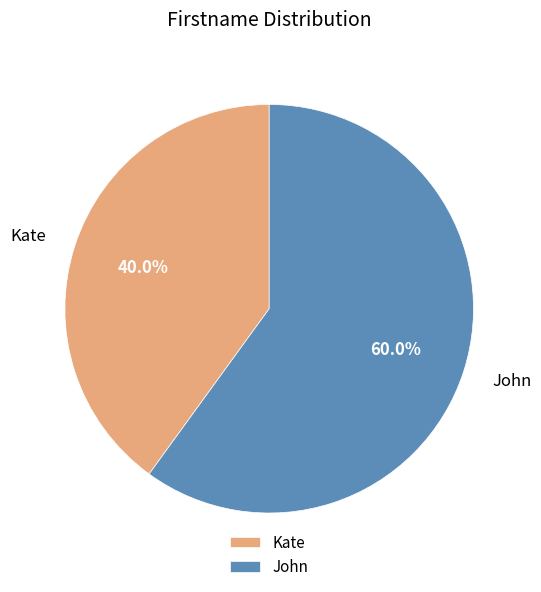

What percentage is the Kate slice, to the nearest percent?

40%